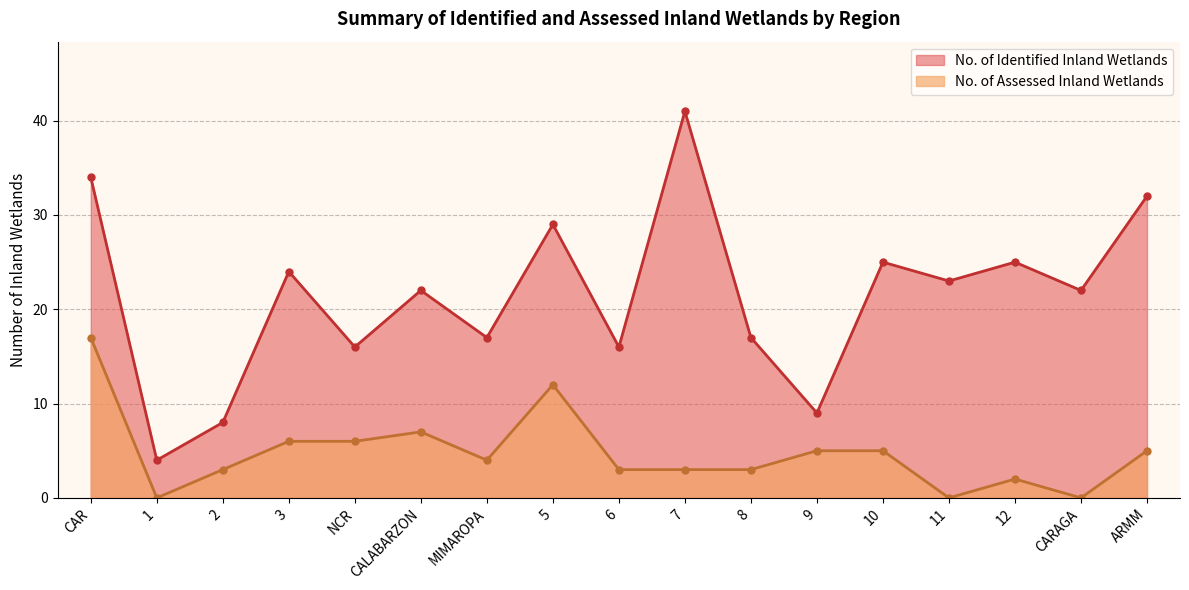

What is the sum of the No. of Identified Inland Wetlands values at MIMAROPA and CAR?

51